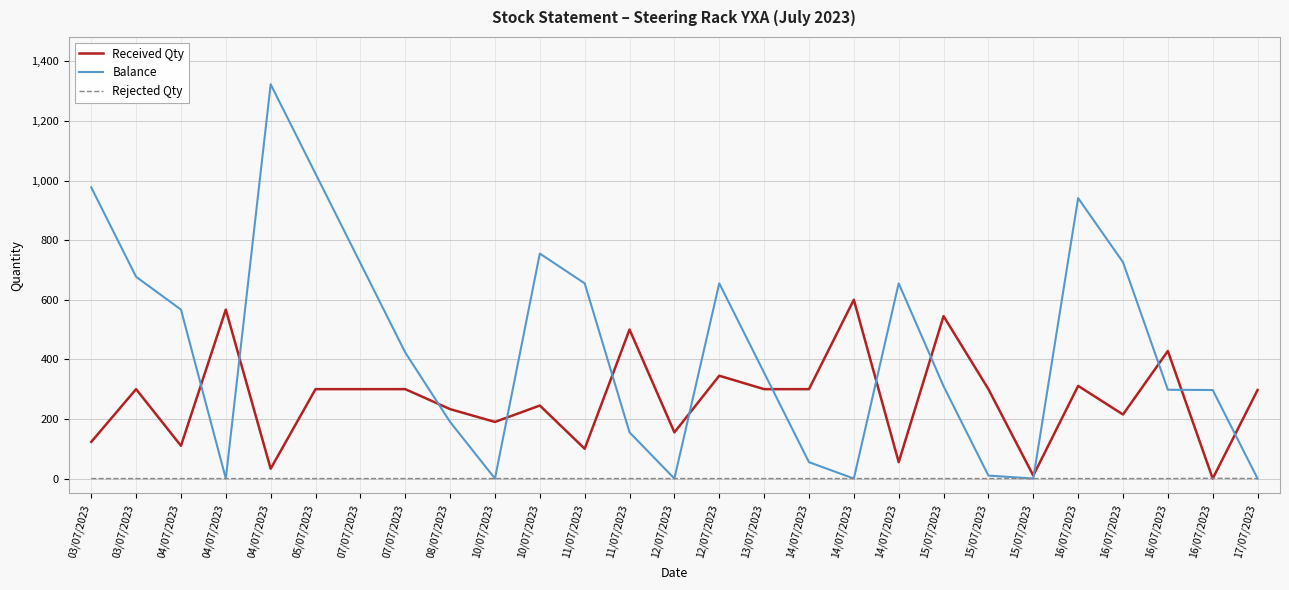

How many lines are shown in the chart?

3